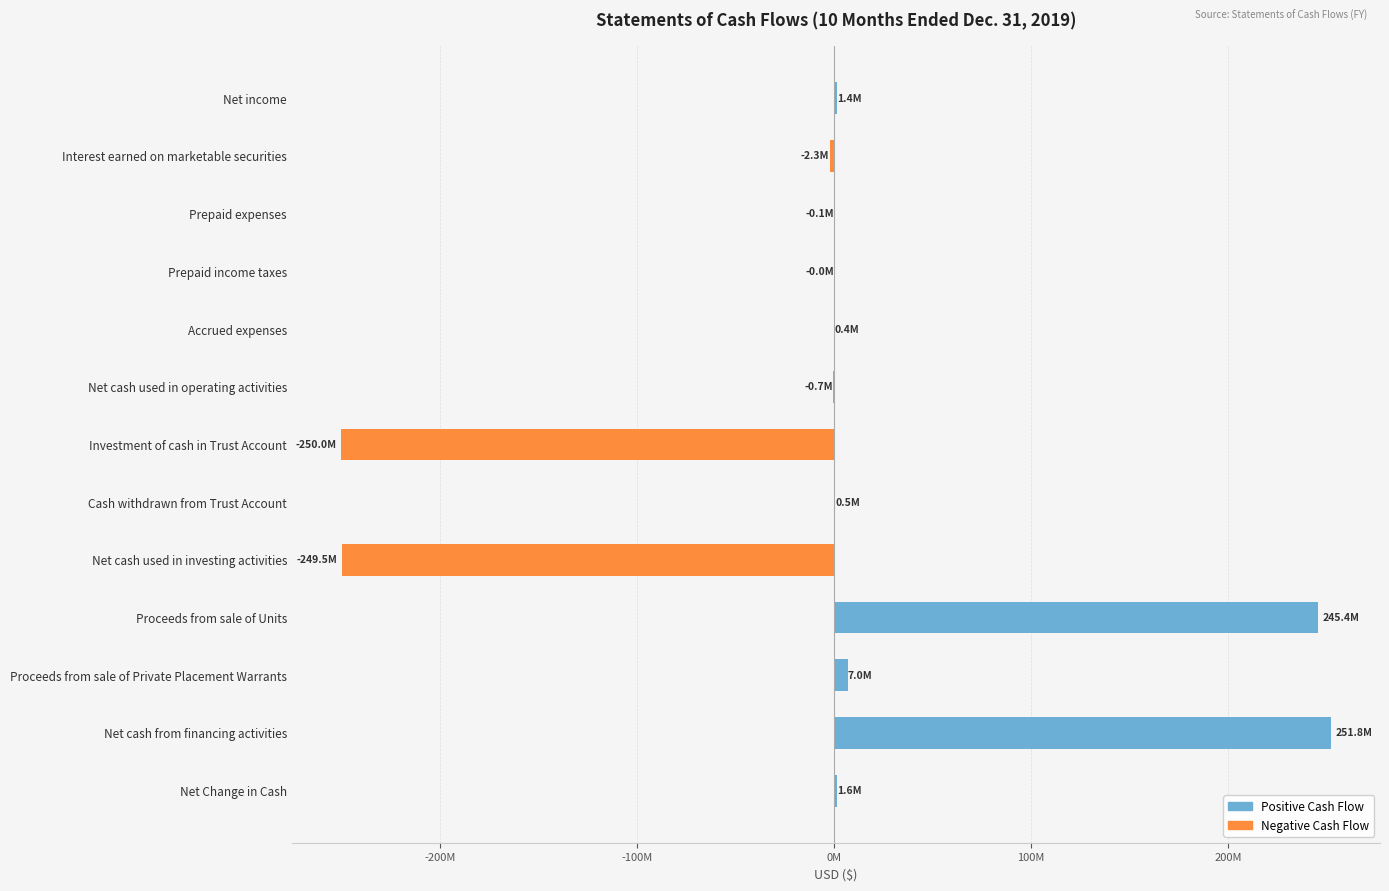

Are the bars horizontal?

Yes